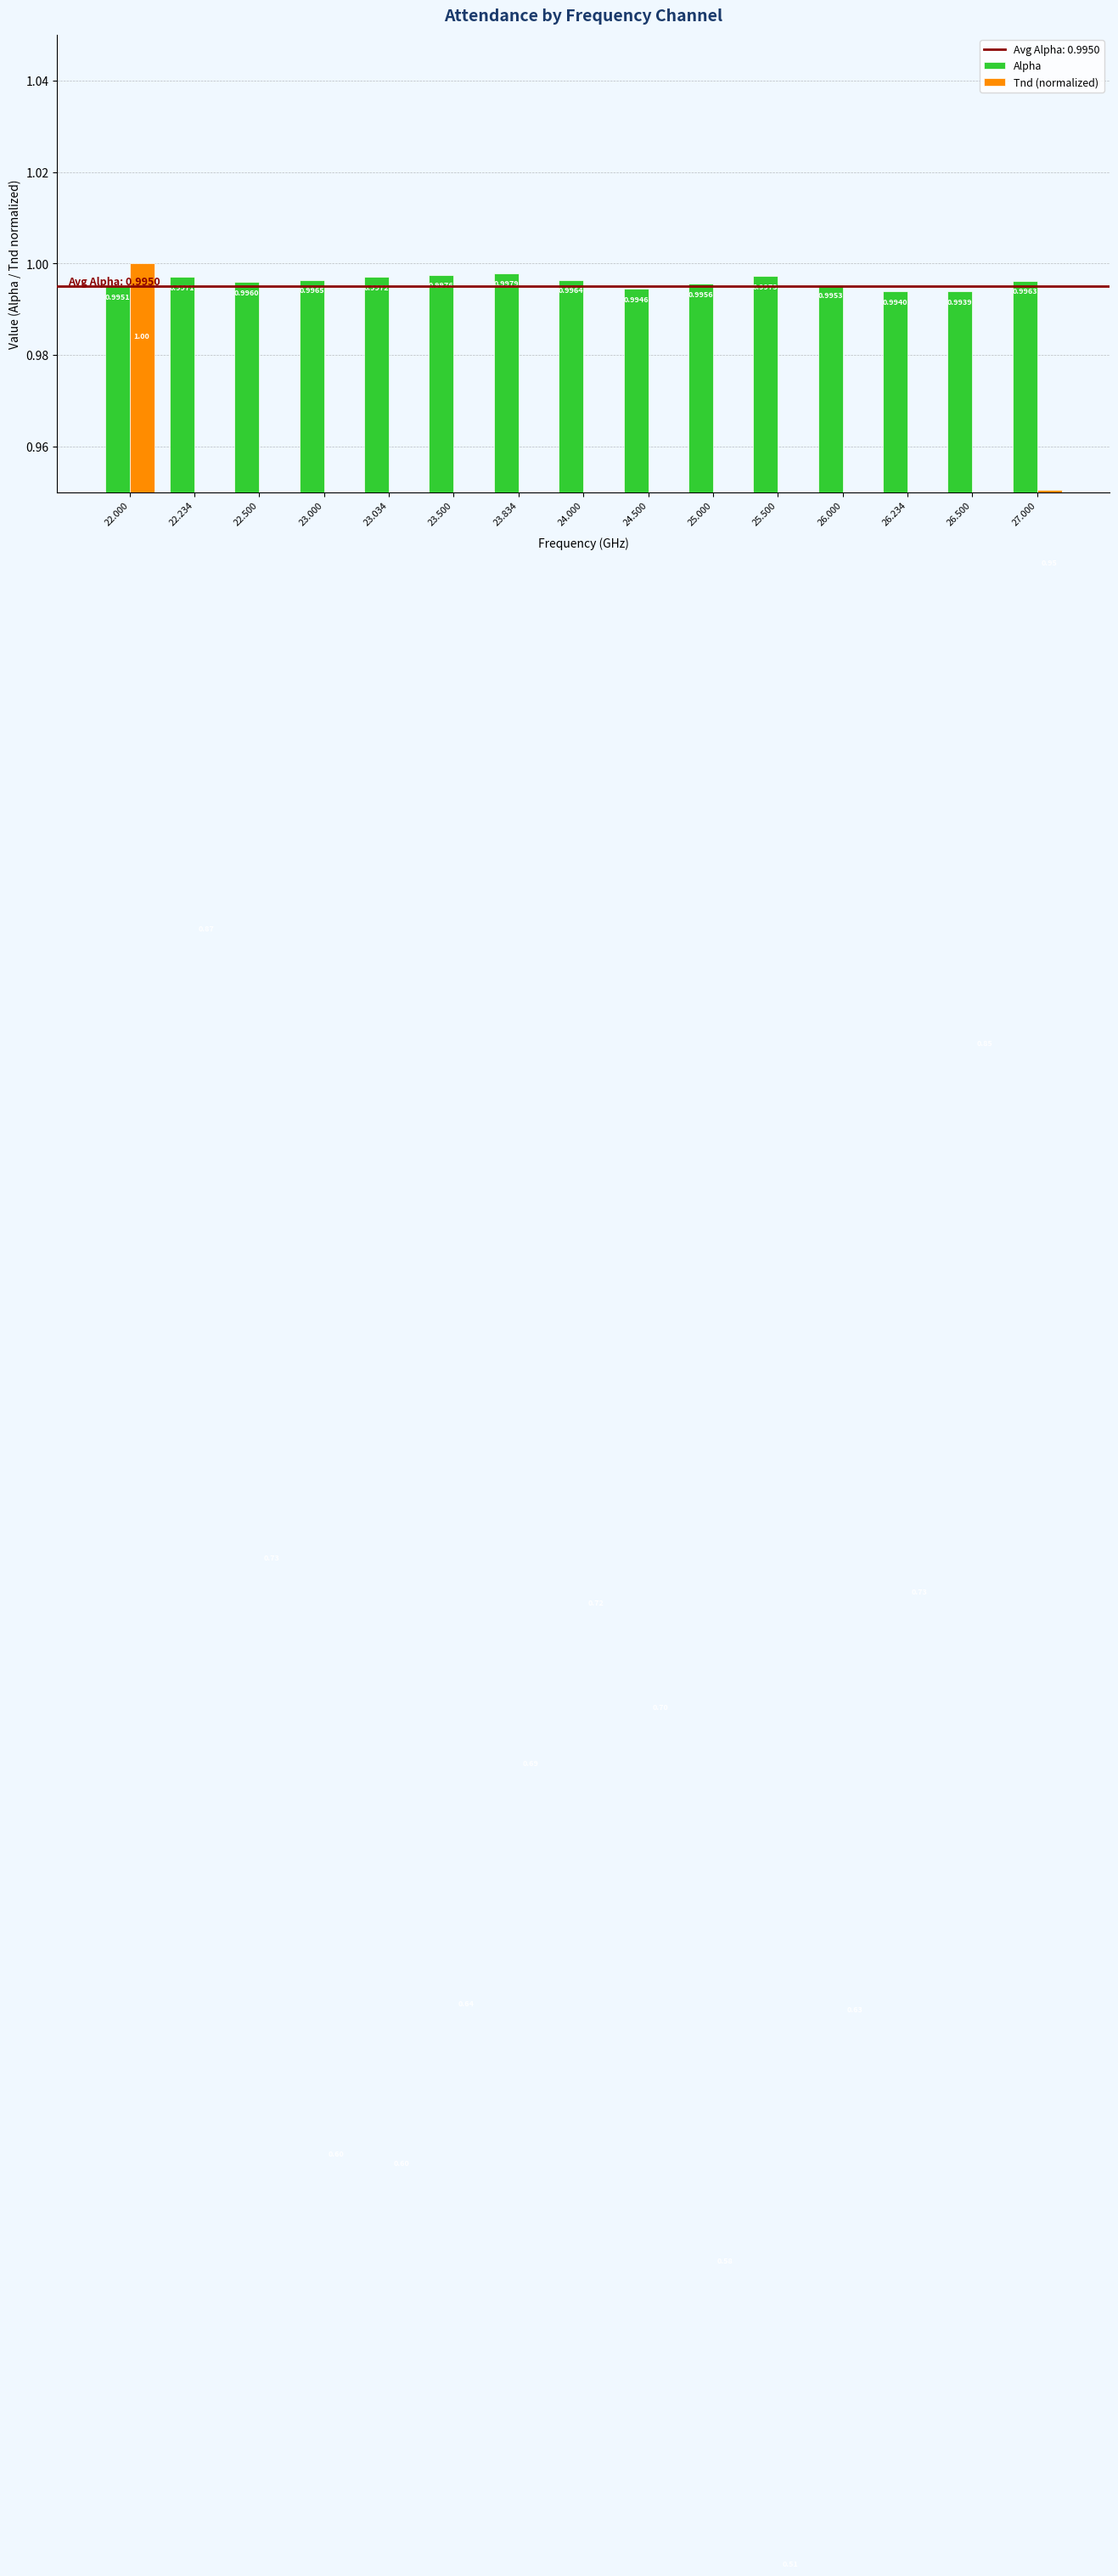

Which label corresponds to the largest value in the chart?

22.000